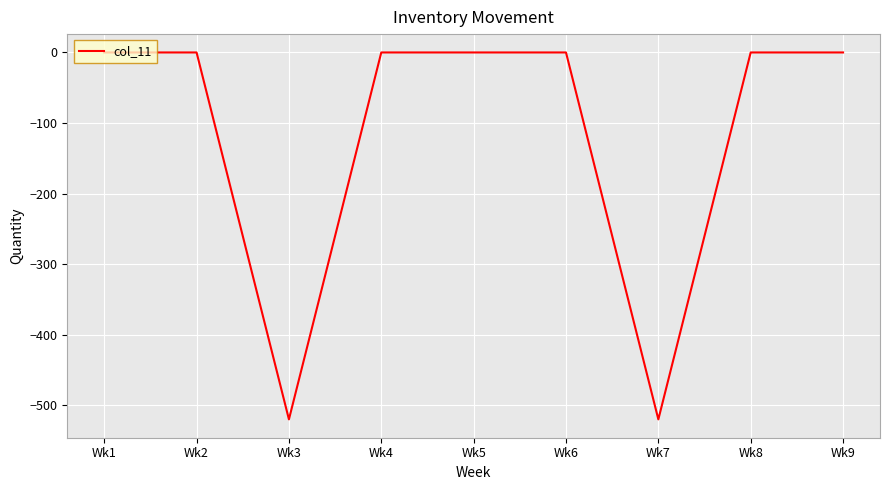

The chart shows a value of -215 at Wk7. True or false?

False